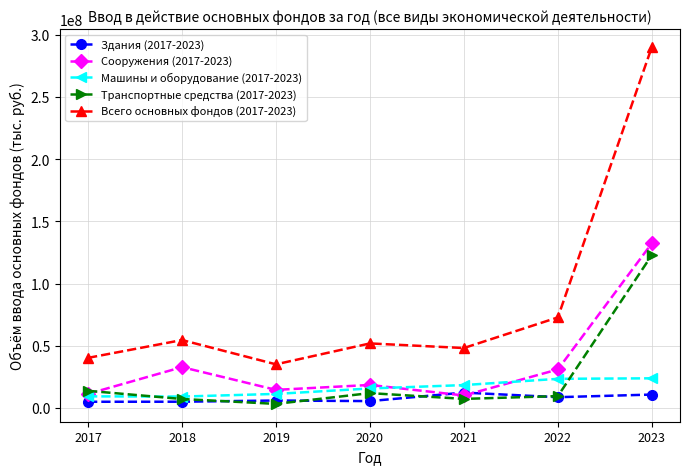

Is the value of Машины и оборудование (2017-2023) at 2020 greater than the value of Здания (2017-2023) at 2020?

Yes